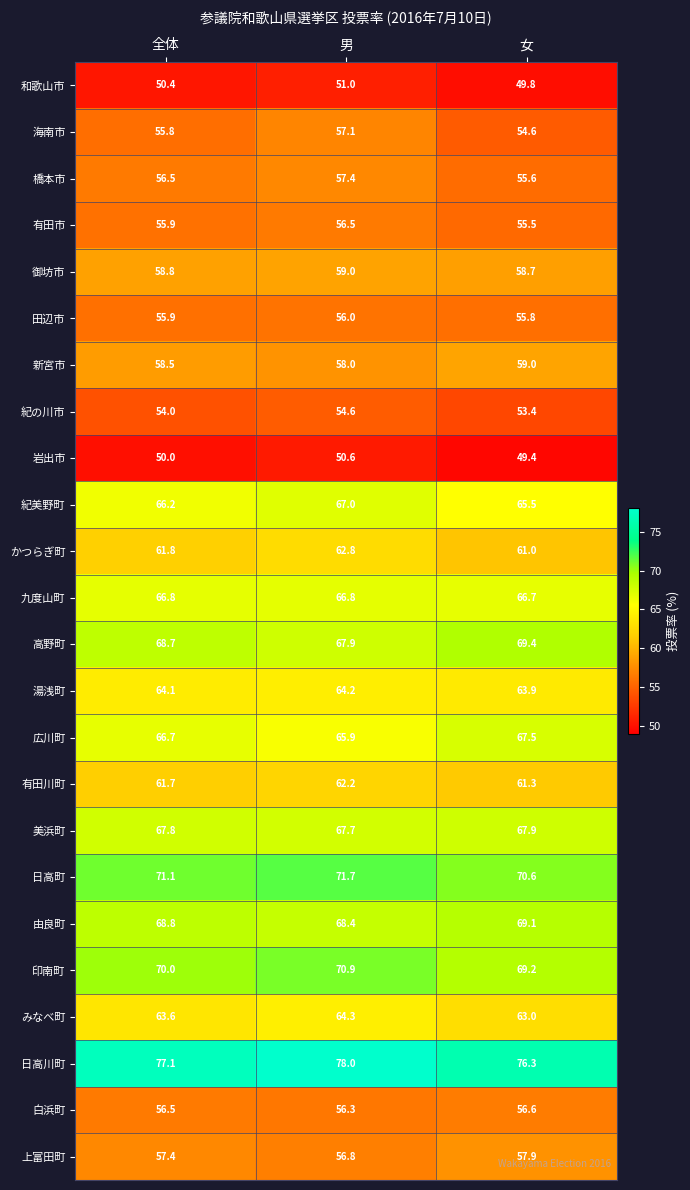

True or false: 有田川町 has a value of 94.6 at 全体.

False